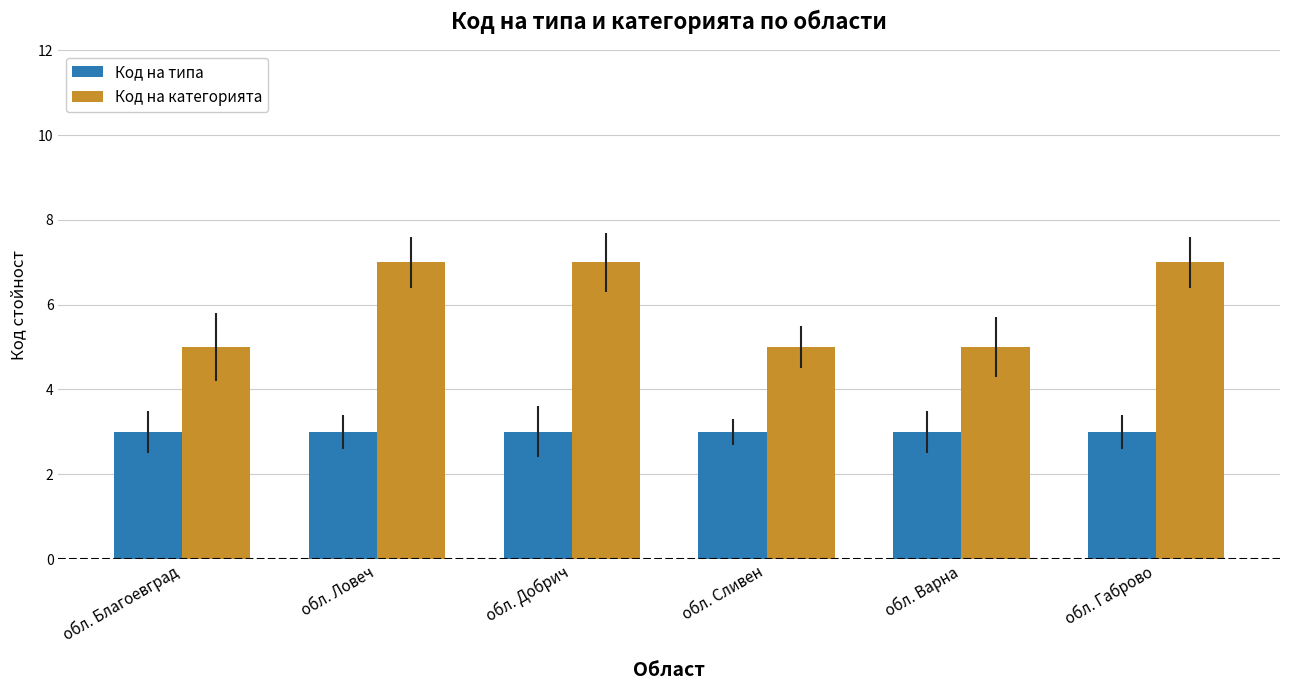

At how many categories does at least one series exceed 6?

3